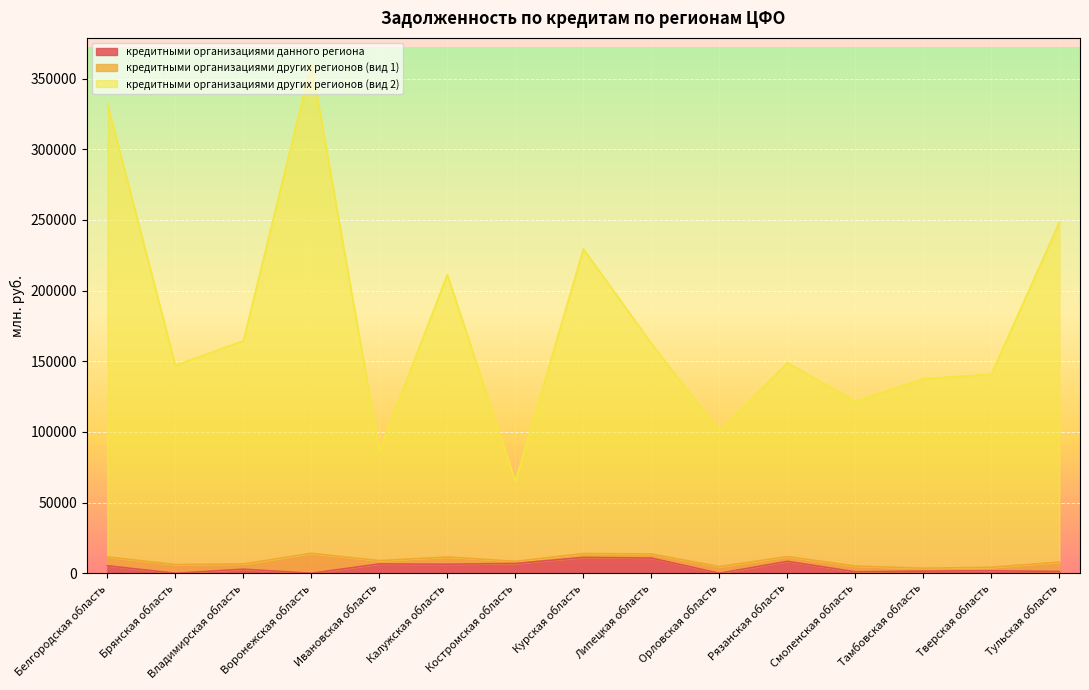

Where is the first local minimum for кредитными организациями данного региона?

Брянская область